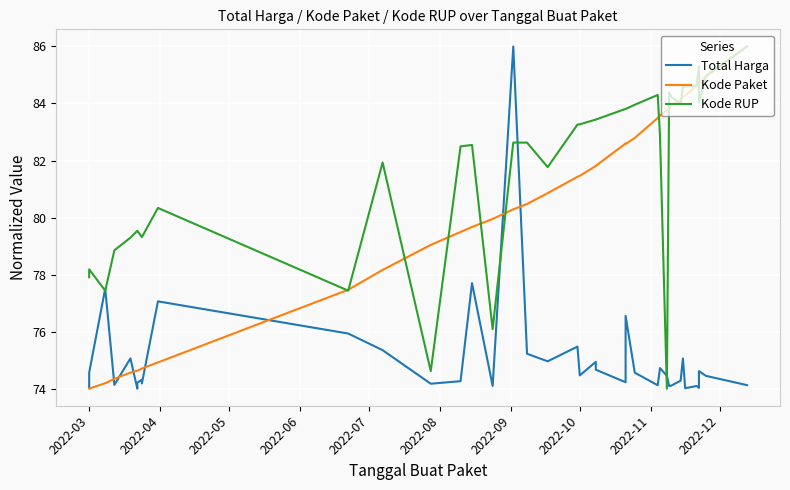

In Total Harga, how many points are lower than both neighbors (excluding endpoints)?

12